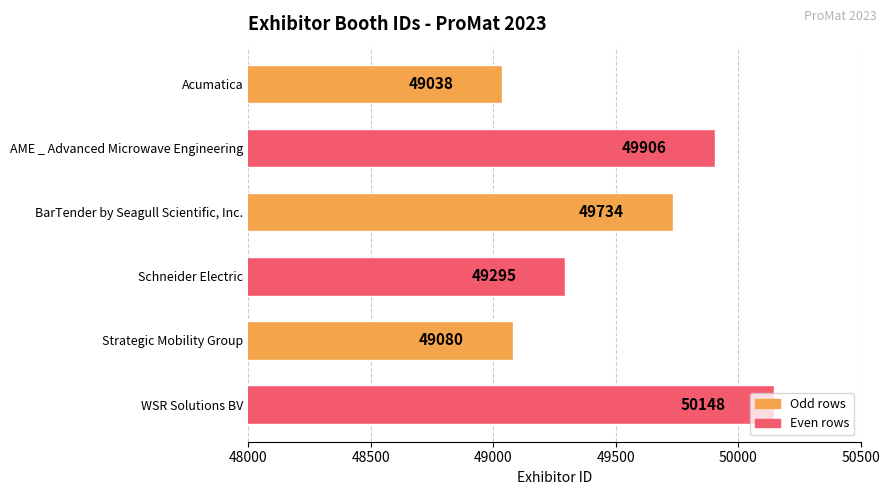

List the labels in order of value, largest first.

WSR Solutions BV, AME _ Advanced Microwave Engineering, BarTender by Seagull Scientific, Inc., Schneider Electric, Strategic Mobility Group, Acumatica